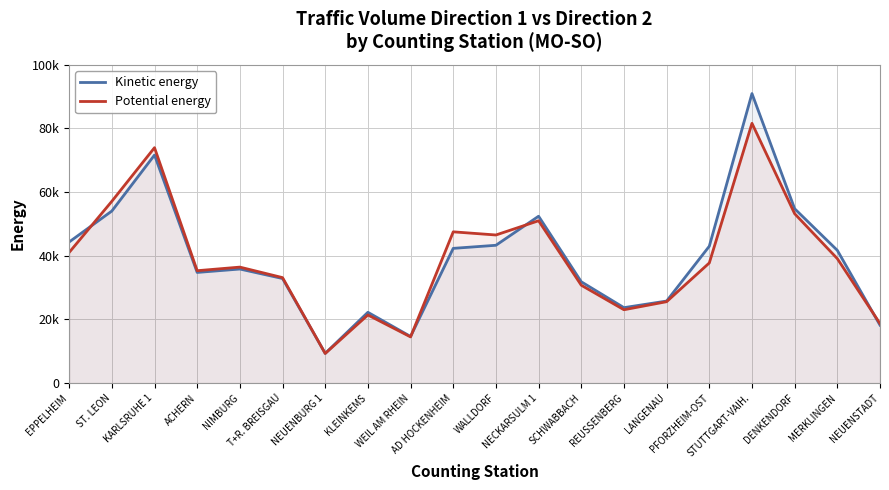

List the series in order of their overall mean, highest first.

Kinetic energy, Potential energy